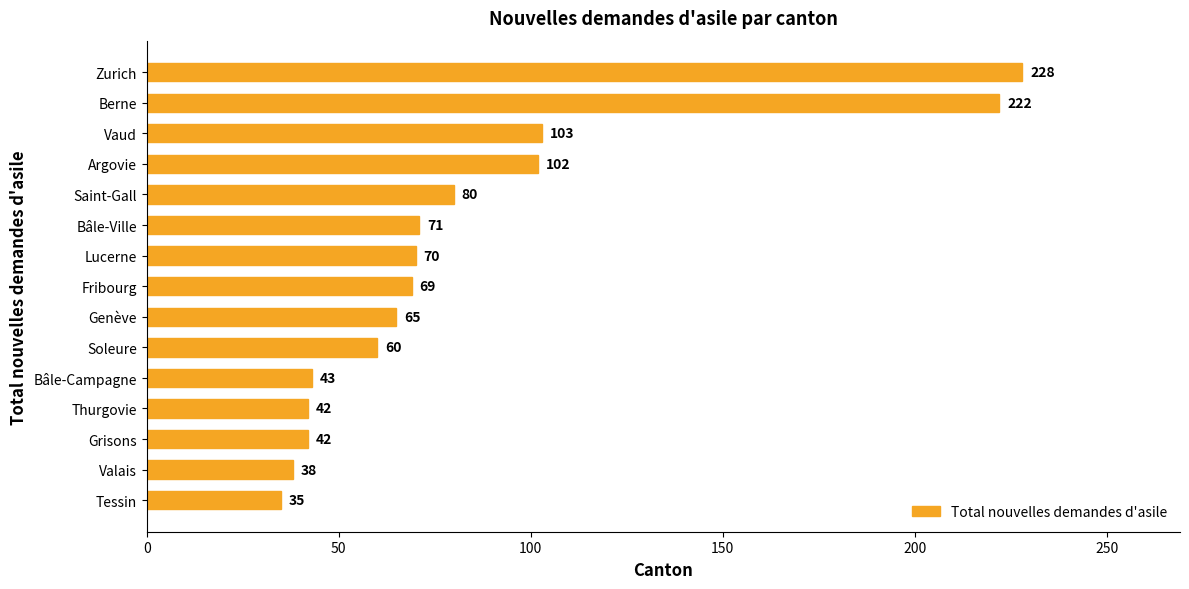

Which has a higher value, Genève or Fribourg?

Fribourg